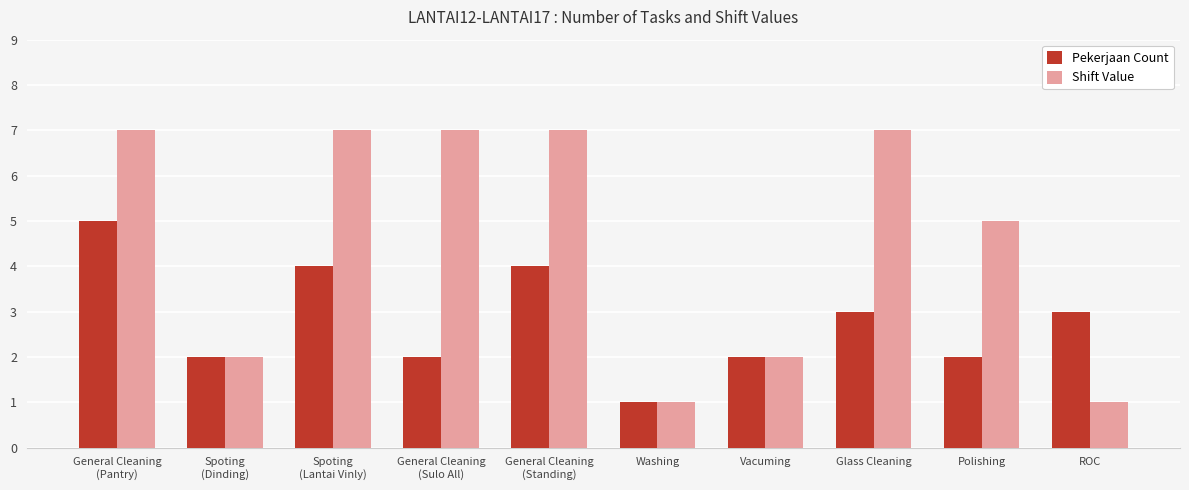

At which label is Shift Value closest to 4?

Polishing